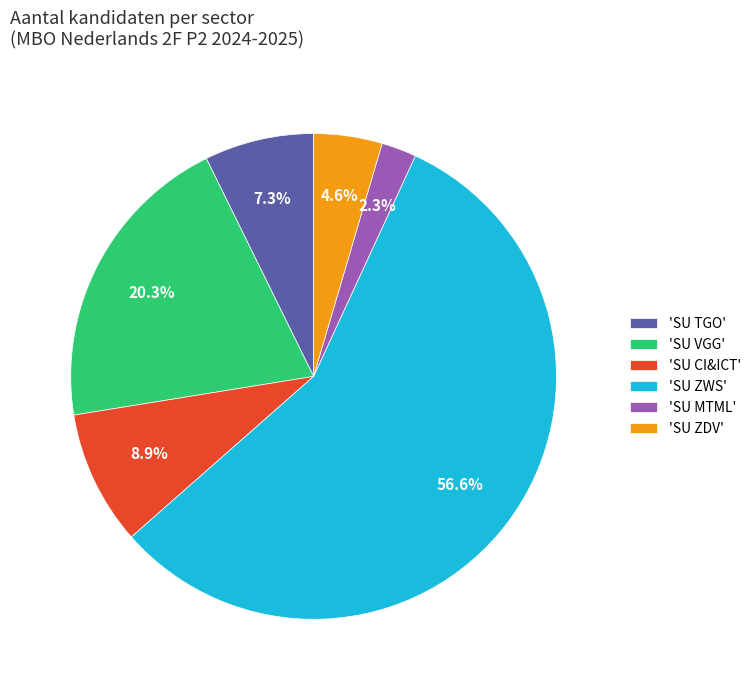

What is the smallest slice in the pie chart?

'SU MTML'